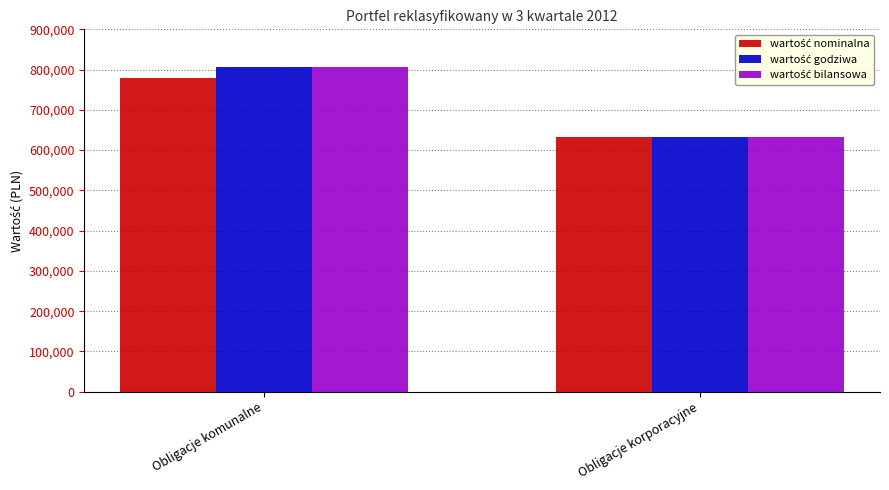

What is the minimum value shown in the chart?

632013